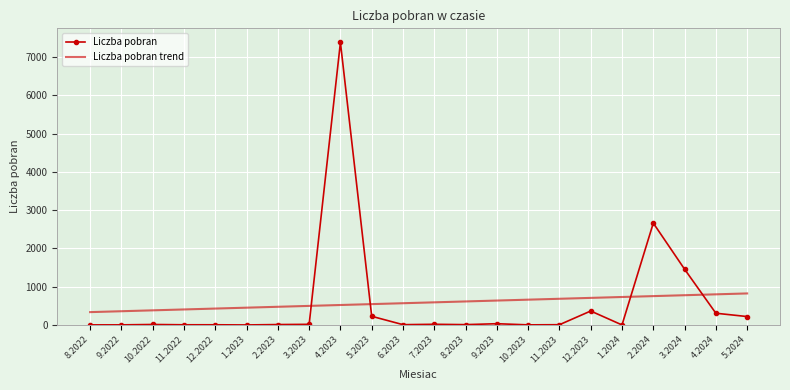

Is the value of Liczba pobran trend at 1.2024 greater than the value of Liczba pobran at 4.2023?

No